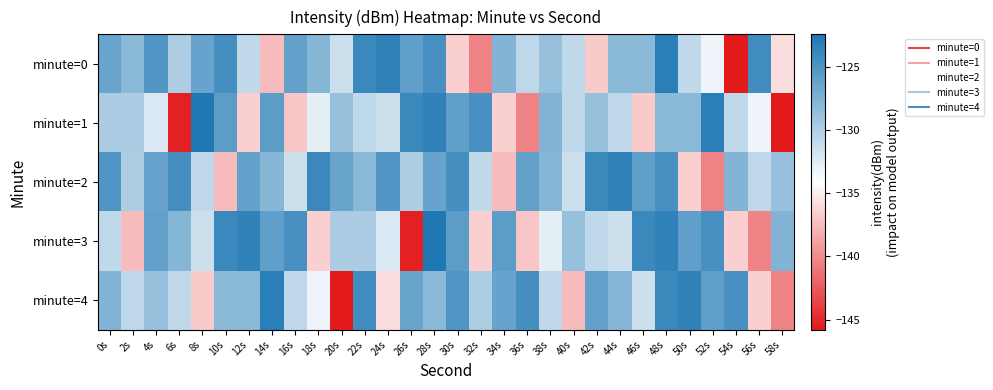

At which category does the chart reach its peak across all series?

8s